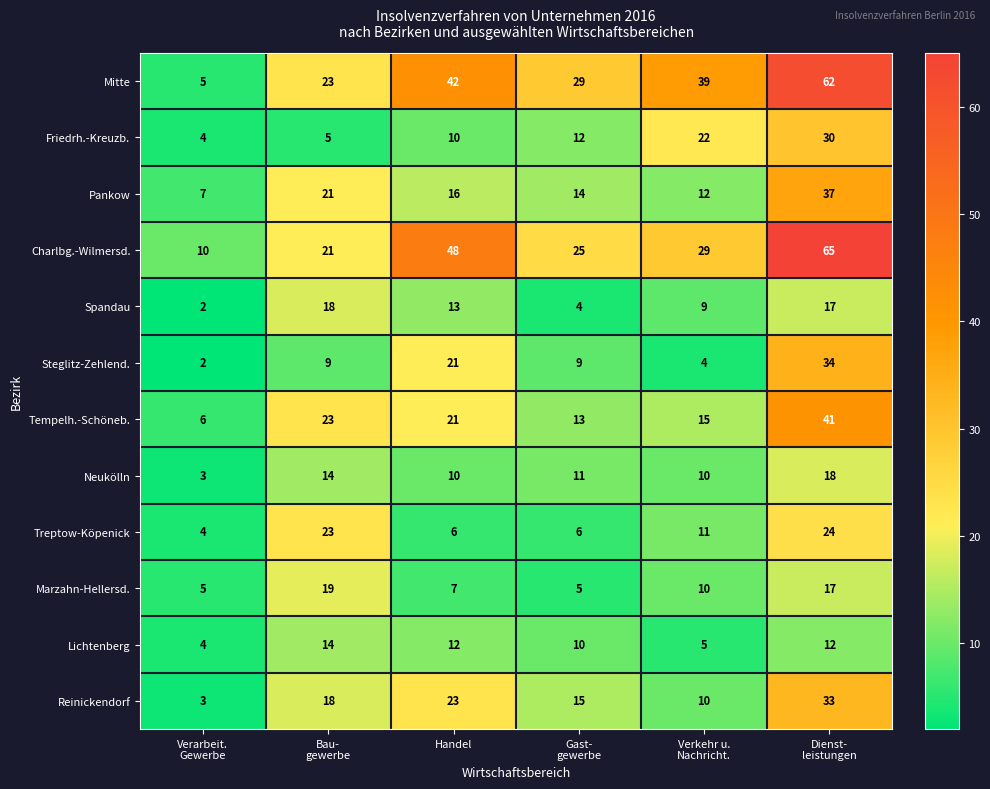

Which series changed the most between Handel and Verkehr u.
Nachricht.?

Charlbg.-Wilmersd.